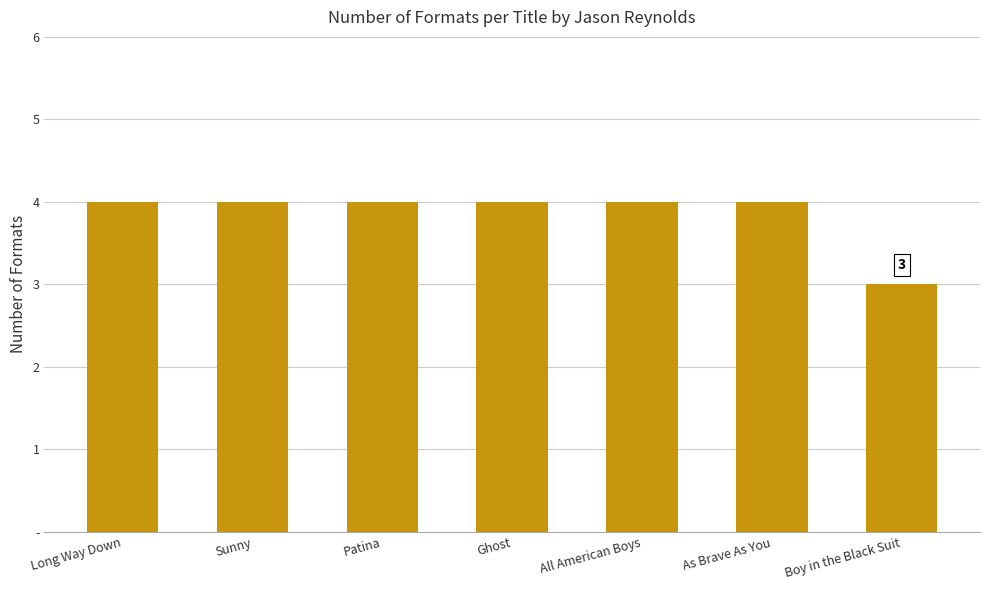

At which category does the chart reach its peak across all series?

Long Way Down